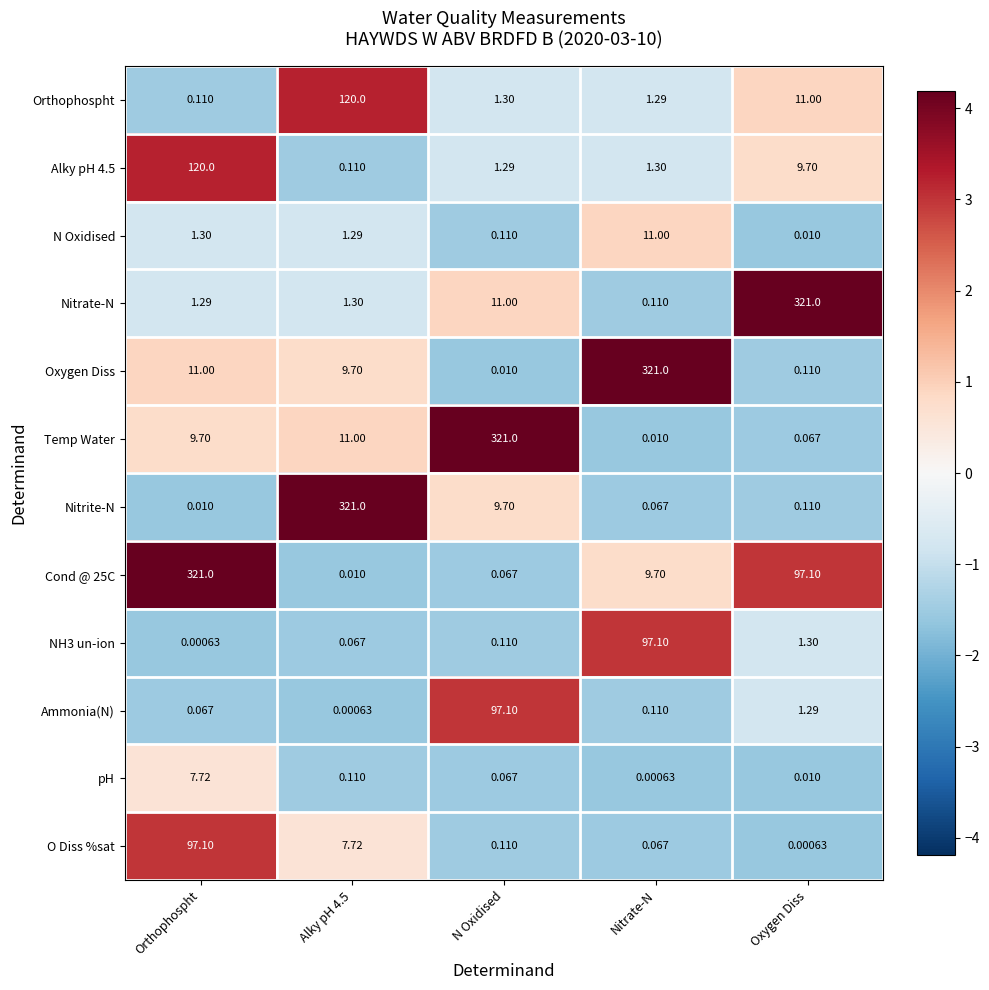

Between Alky pH 4.5 and Nitrate-N, which series saw the biggest shift?

Nitrite-N